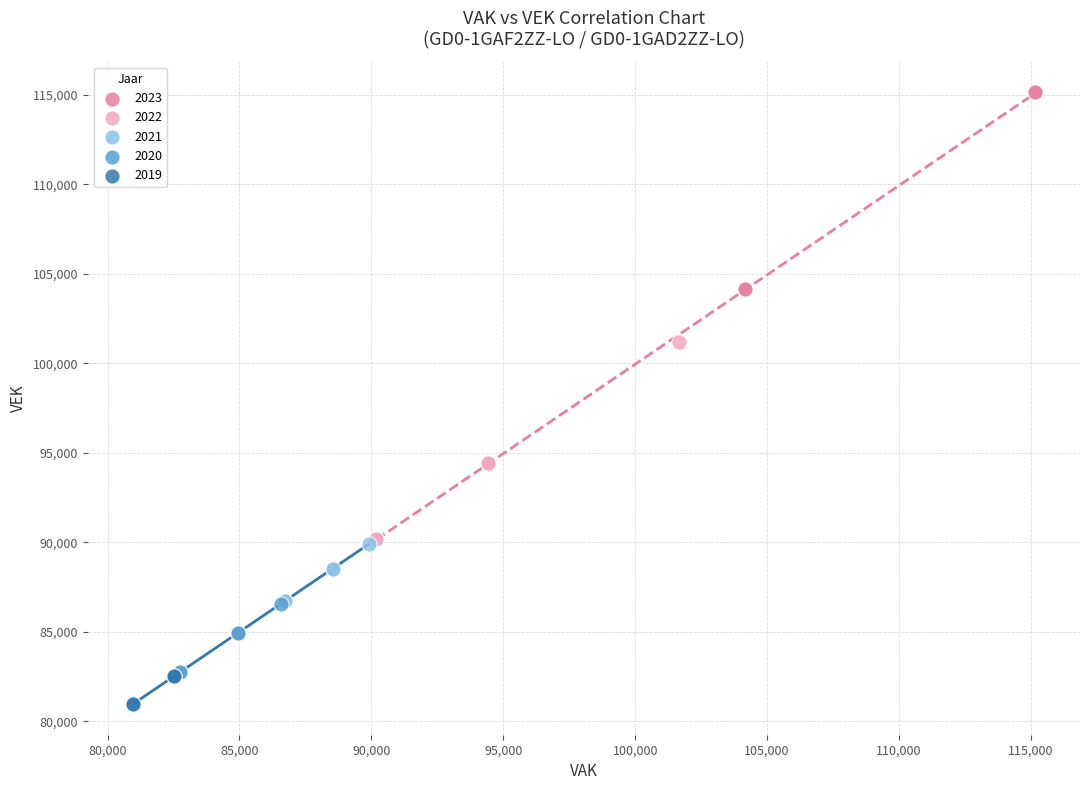

Which series contains the highest Y value?

2023